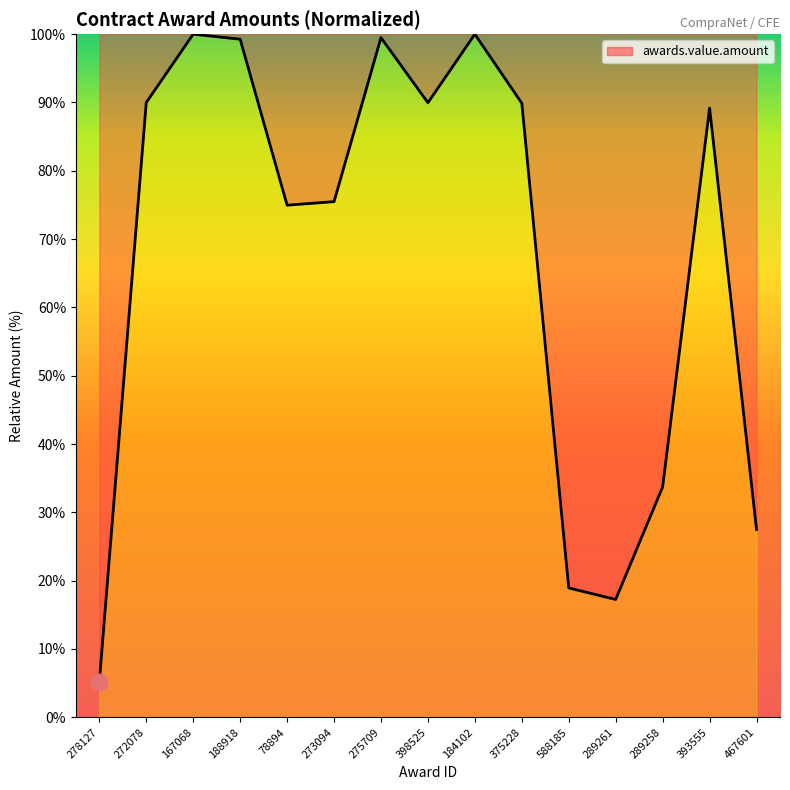

True or false: there are more than 2 points higher than both neighbors.

True